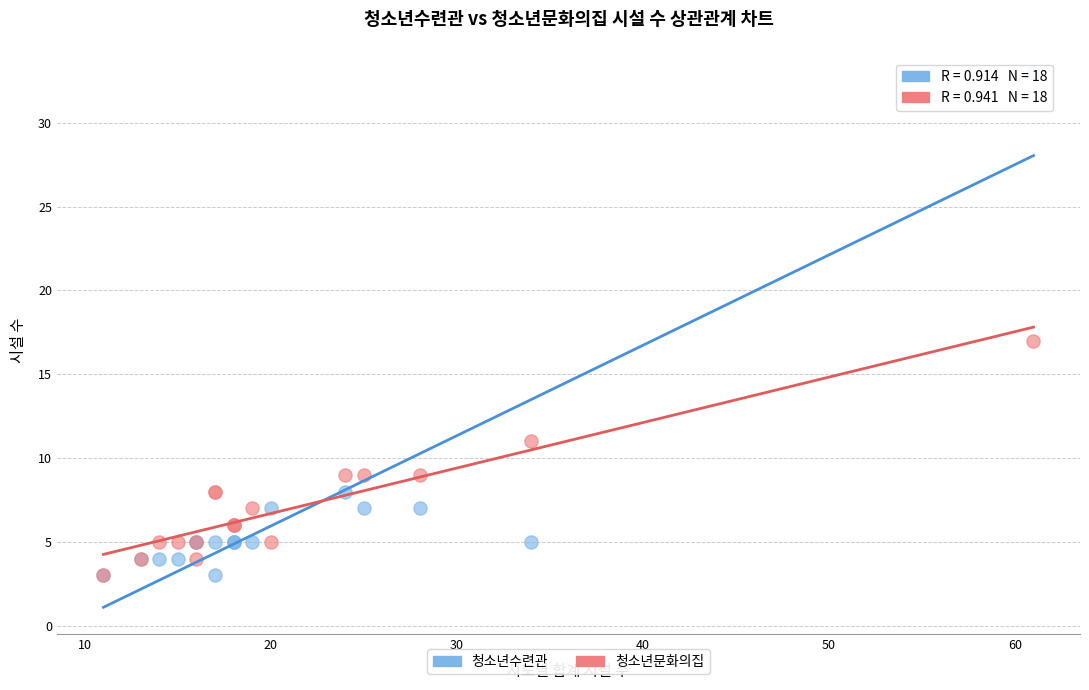

In the 청소년수련관 series, what Y value is closest to 18?

8